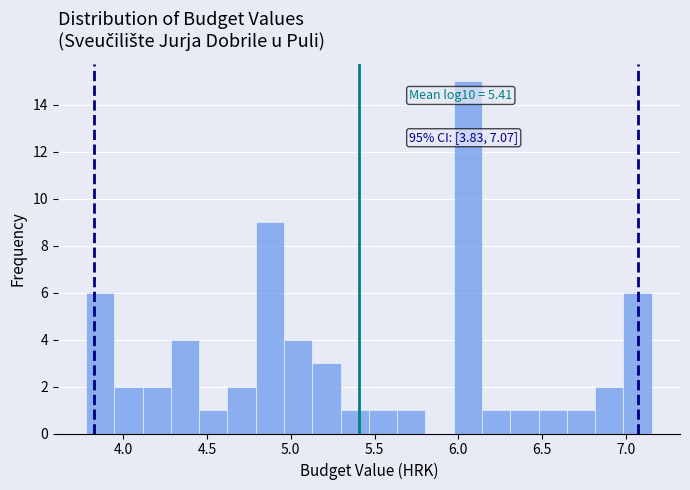

Read against the x-axis, roughly where is the centre of the tallest bar?

6.05